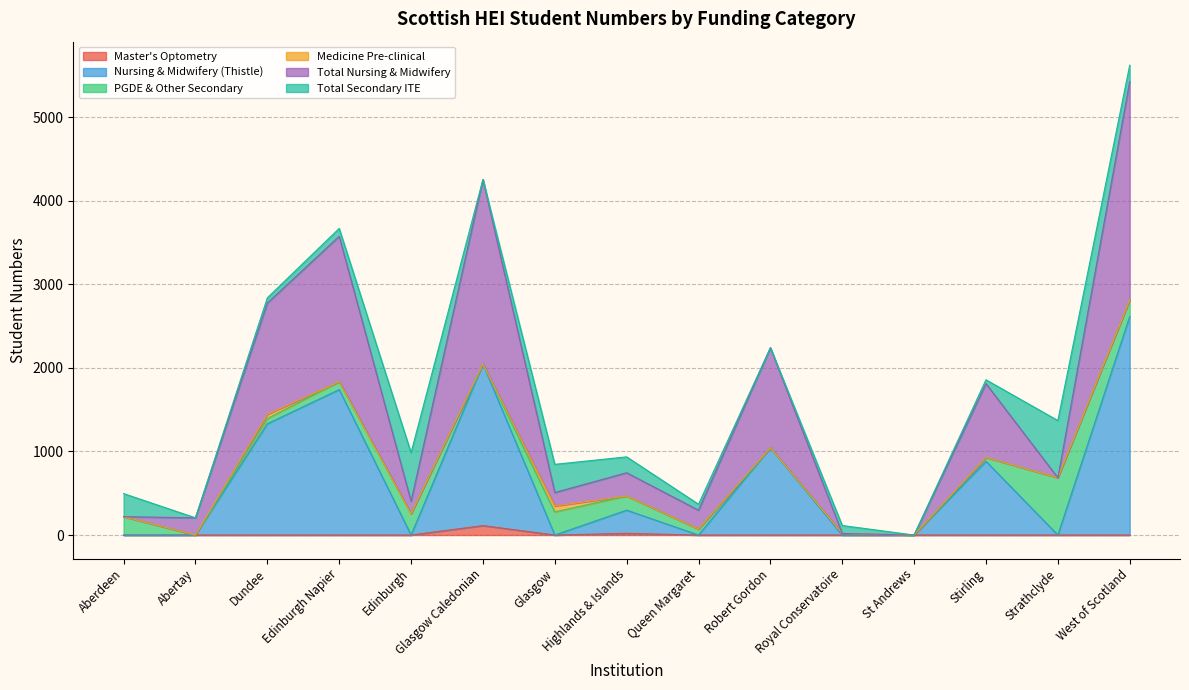

In Nursing & Midwifery (Thistle), how many points are lower than both neighbors (excluding endpoints)?

4